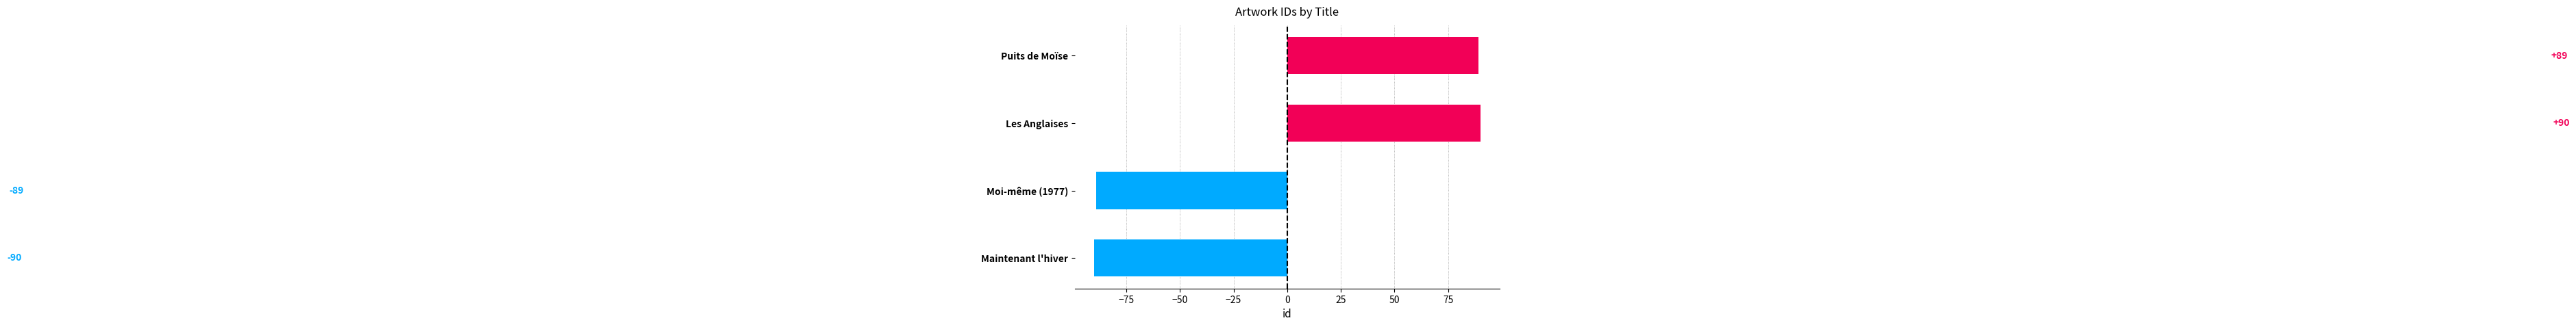

Rank the categories by value from highest to lowest.

Les Anglaises, Puits de Moïse, Moi-même (1977), Maintenant l'hiver